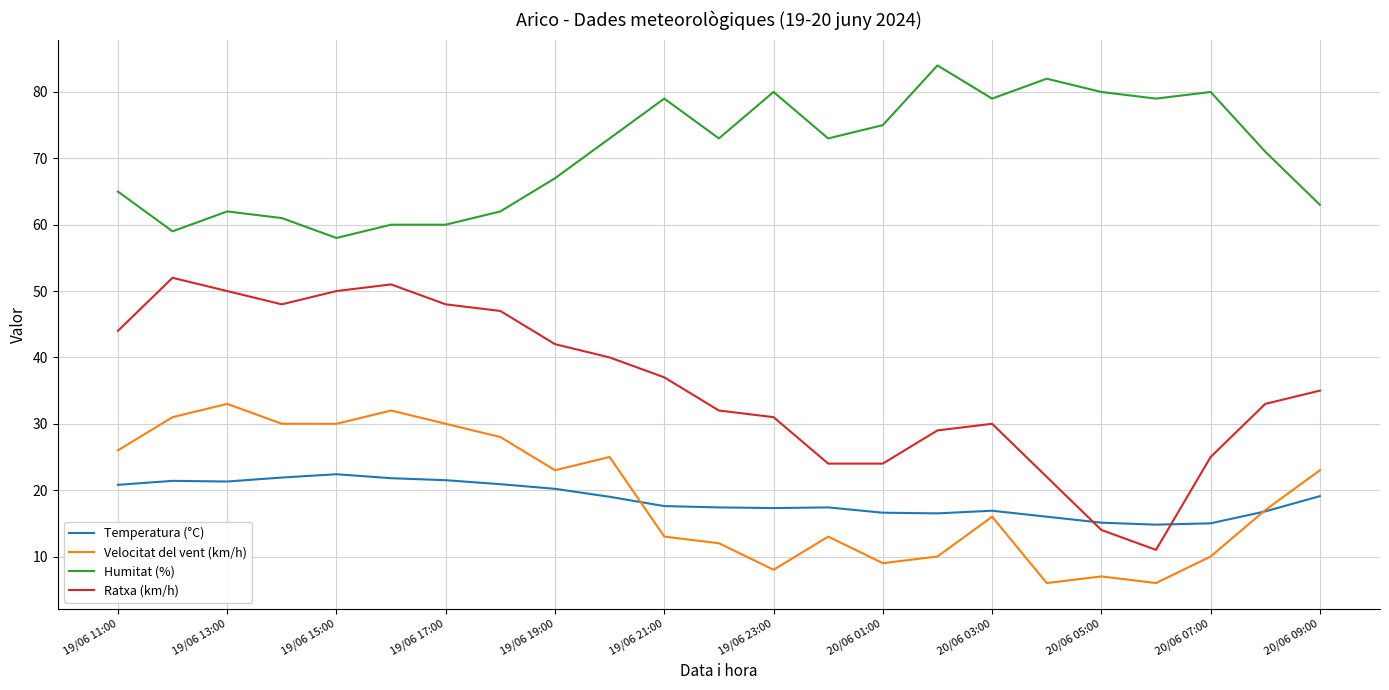

True or false: Velocitat del vent (km/h) and Humitat (%) intersect in this chart.

False